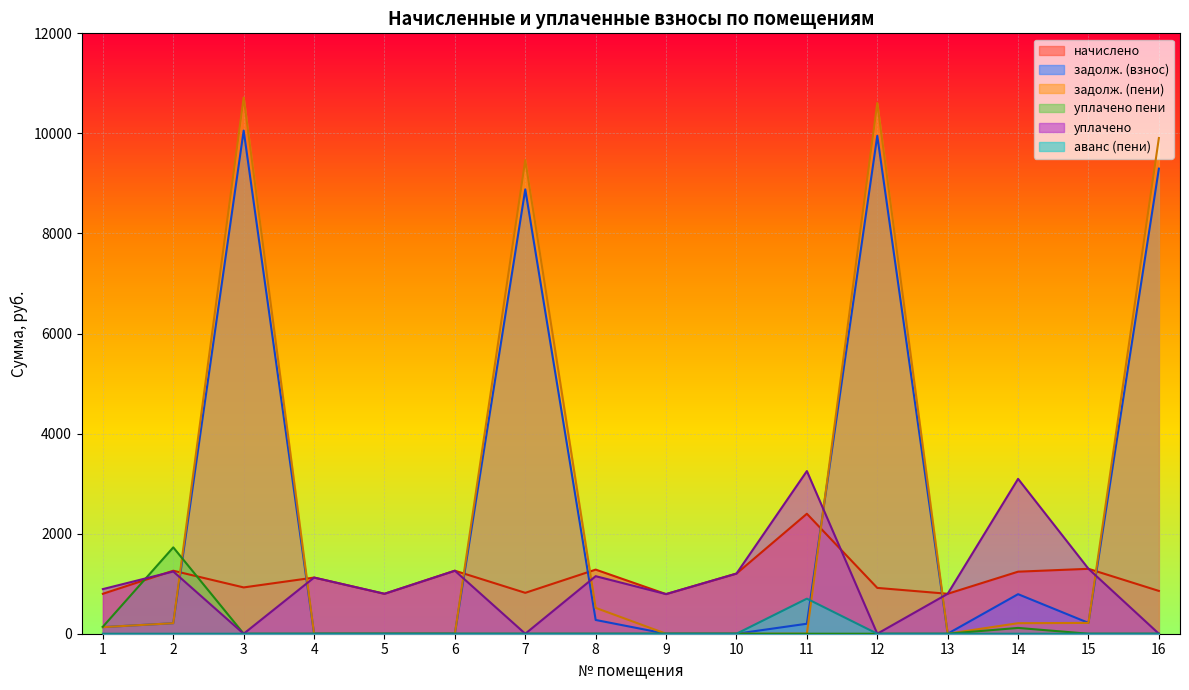

True or false: начислено and аванс (пени) cross at least once.

False